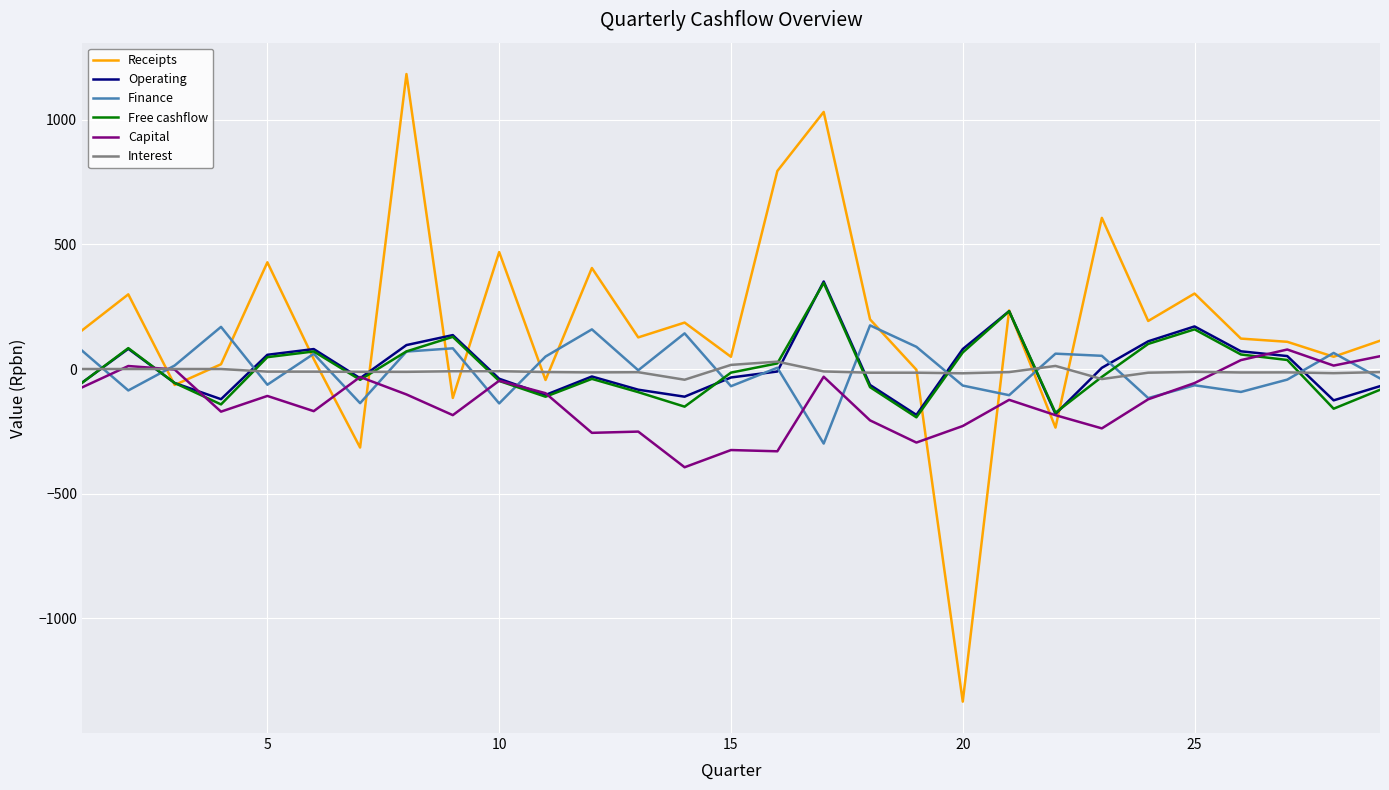

Is this an area chart (filled region under the line)?

No